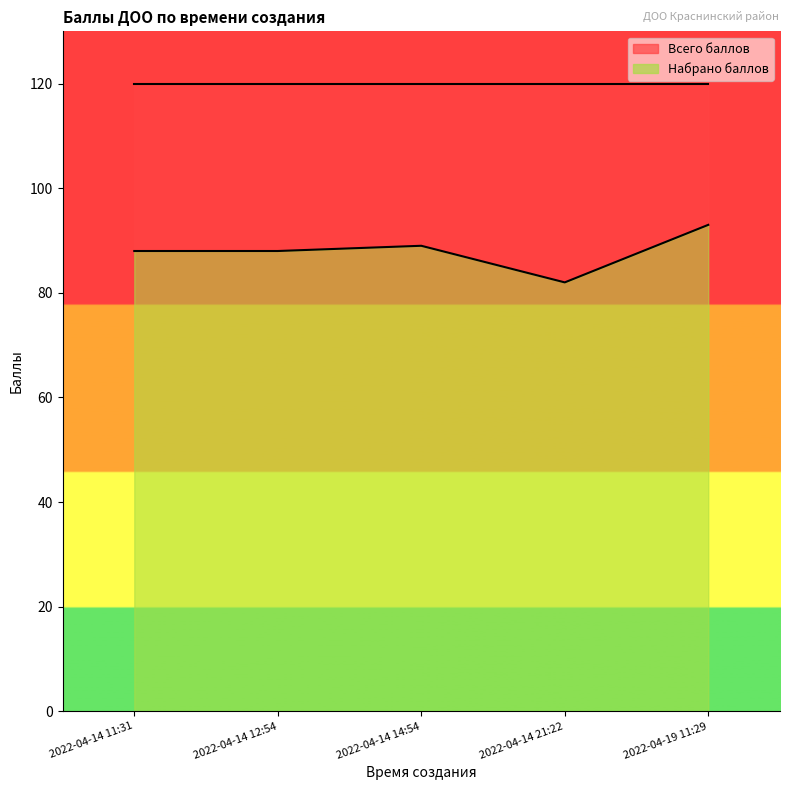

The value at 2022-04-14 21:22 is 82. True or false?

True